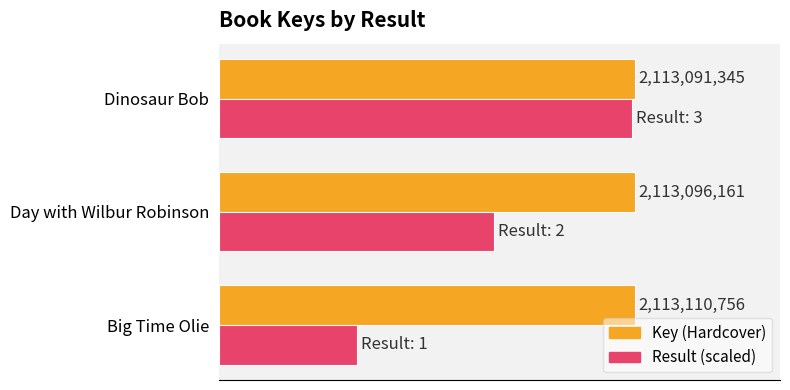

Which series has the largest total across all categories?

Key (Hardcover)